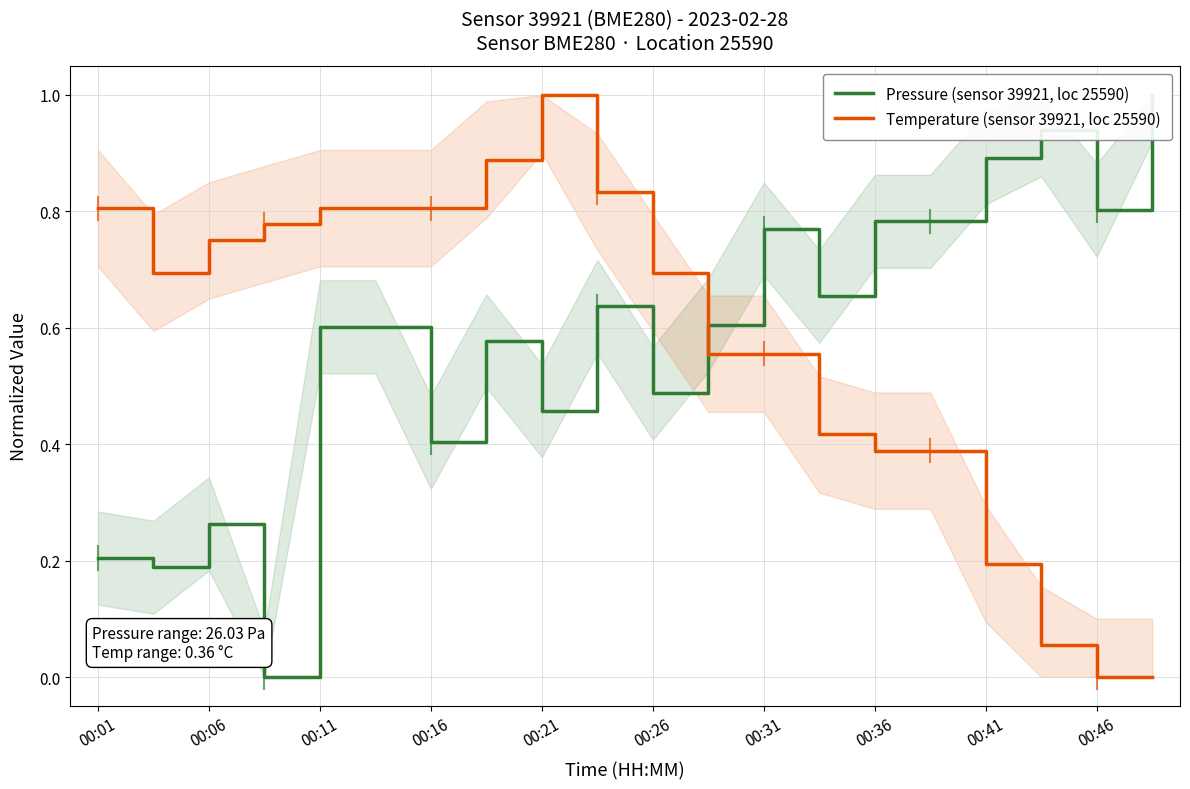

Is it true that Temperature (sensor 39921, loc 25590) equals 0.5 at 00:16?

False